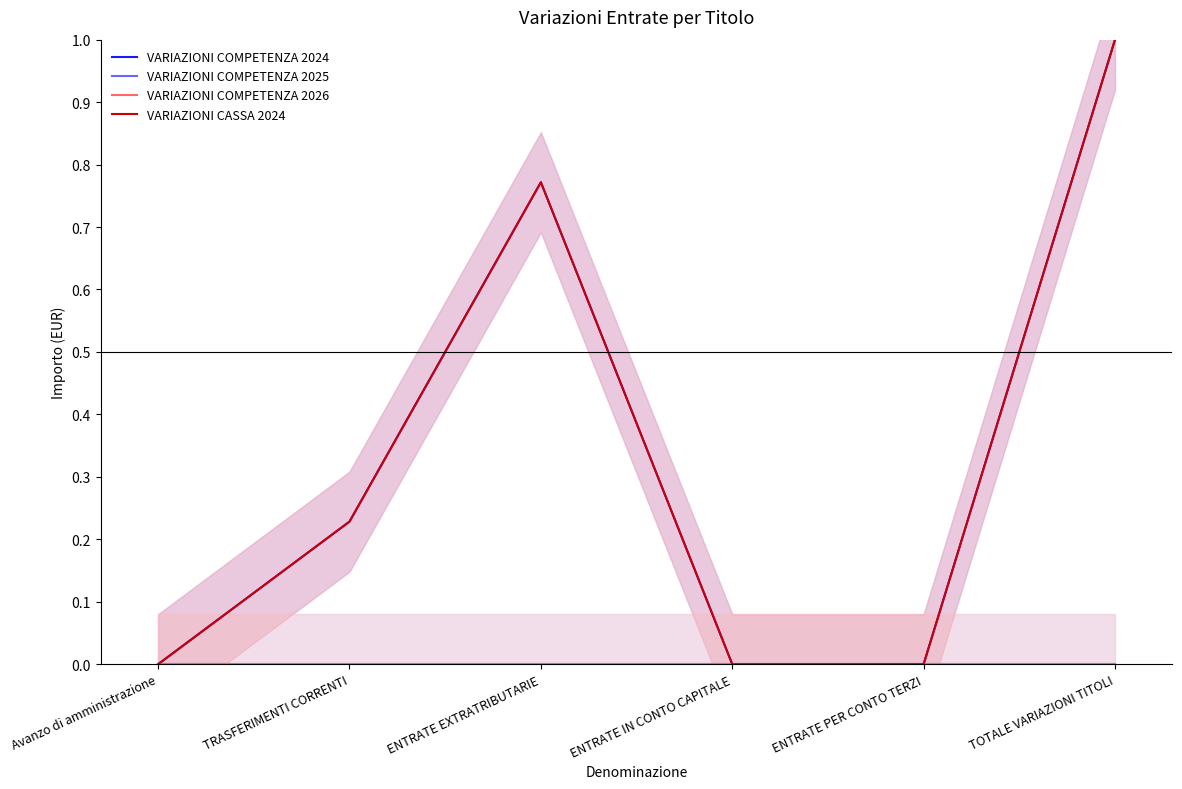

What is the sum of the VARIAZIONI COMPETENZA 2024 values at Avanzo di amministrazione and TOTALE VARIAZIONI TITOLI?

1.0